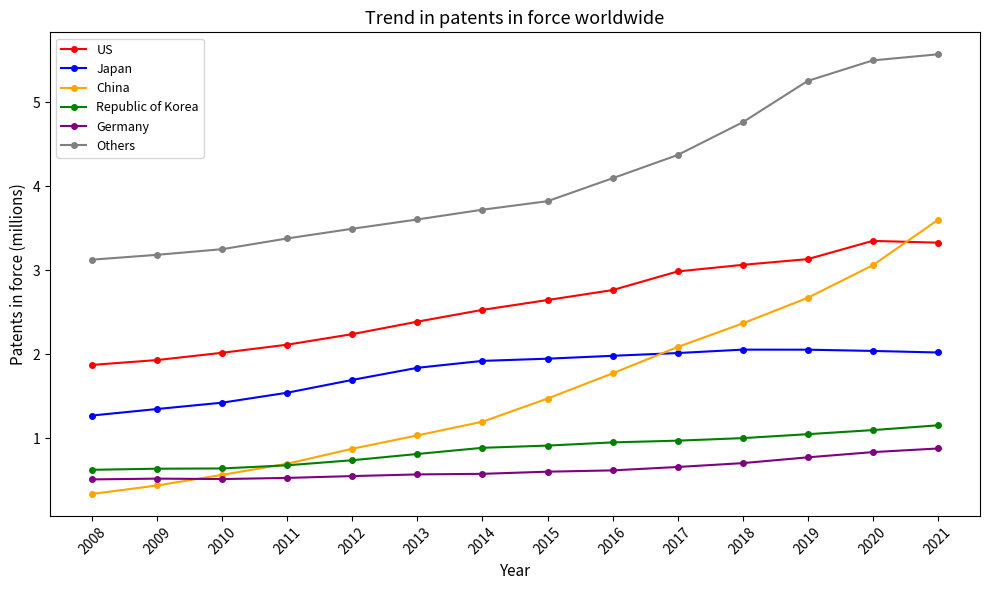

True or false: US and Japan cross at least once.

False